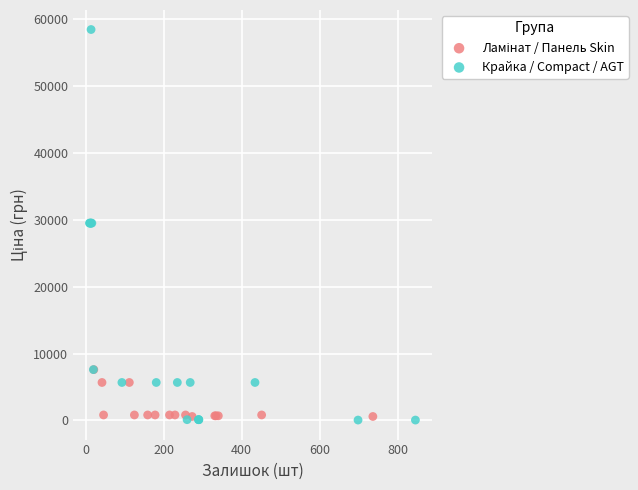

Which series has the widest spread of Y values?

Крайка / Compact / AGT